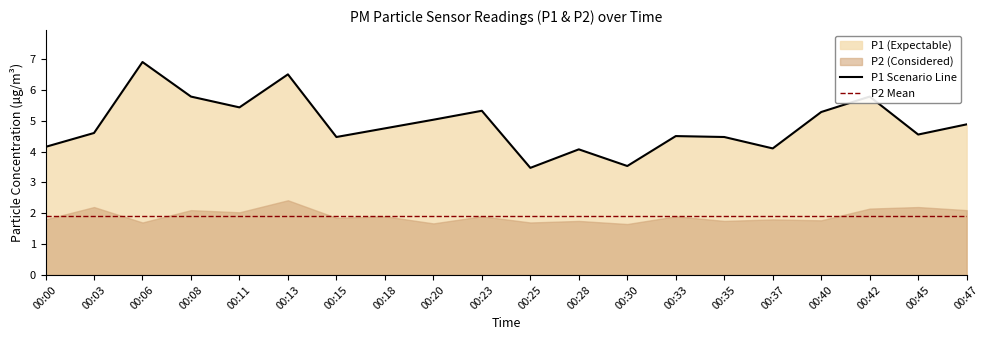

How many interior local peaks (higher than both neighbors) does the data have?

6